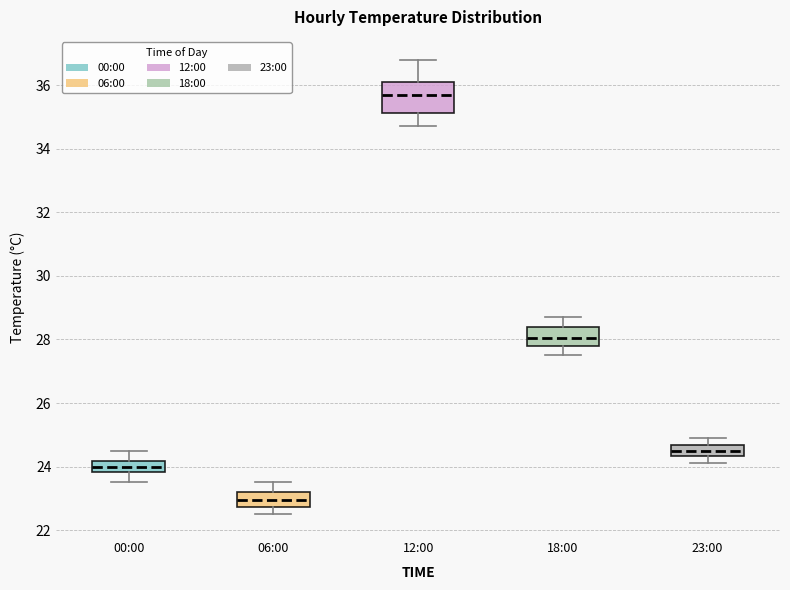

Comparing the boxes themselves (not the whiskers), which one is the tallest?

12:00